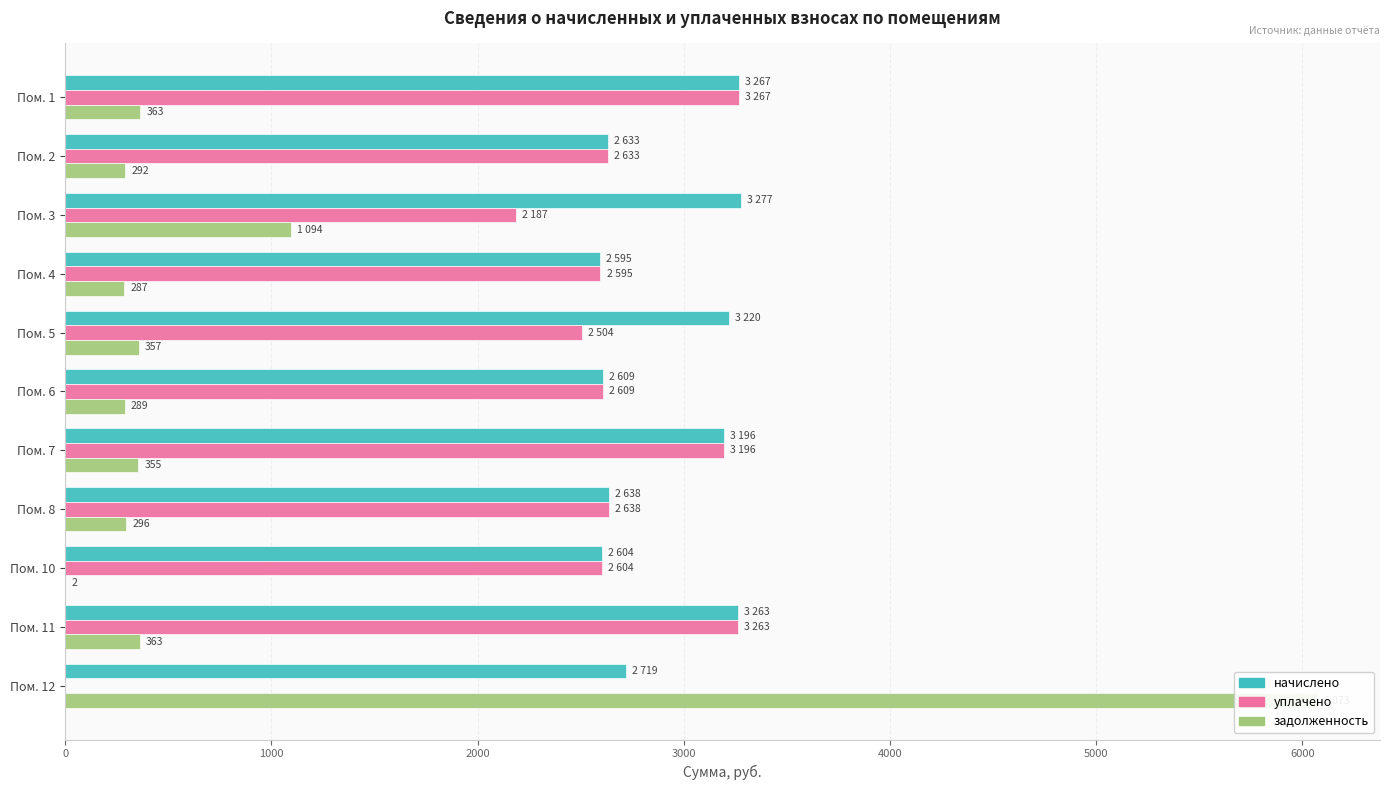

The value of уплачено at Пом. 11 is 985.4. True or false?

False